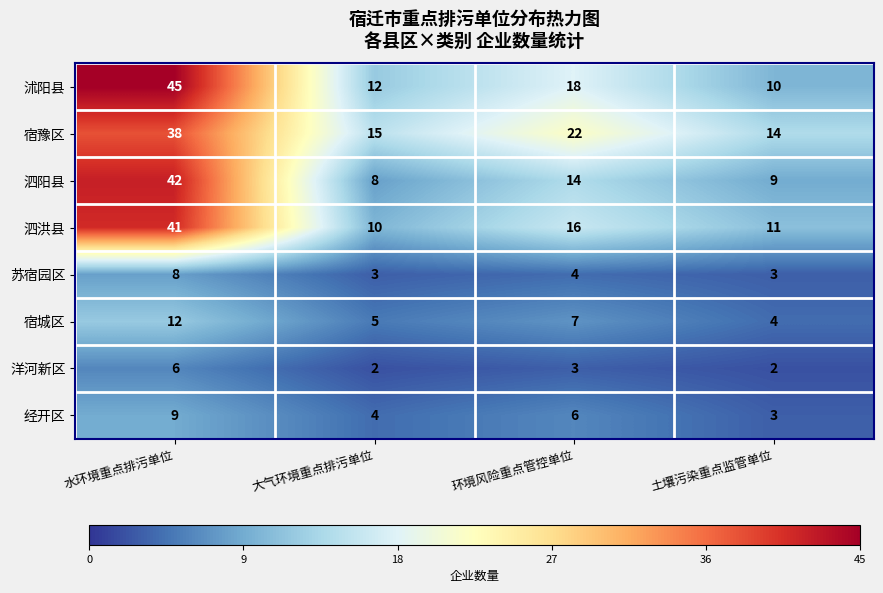

What is the maximum value for 洋河新区?

6